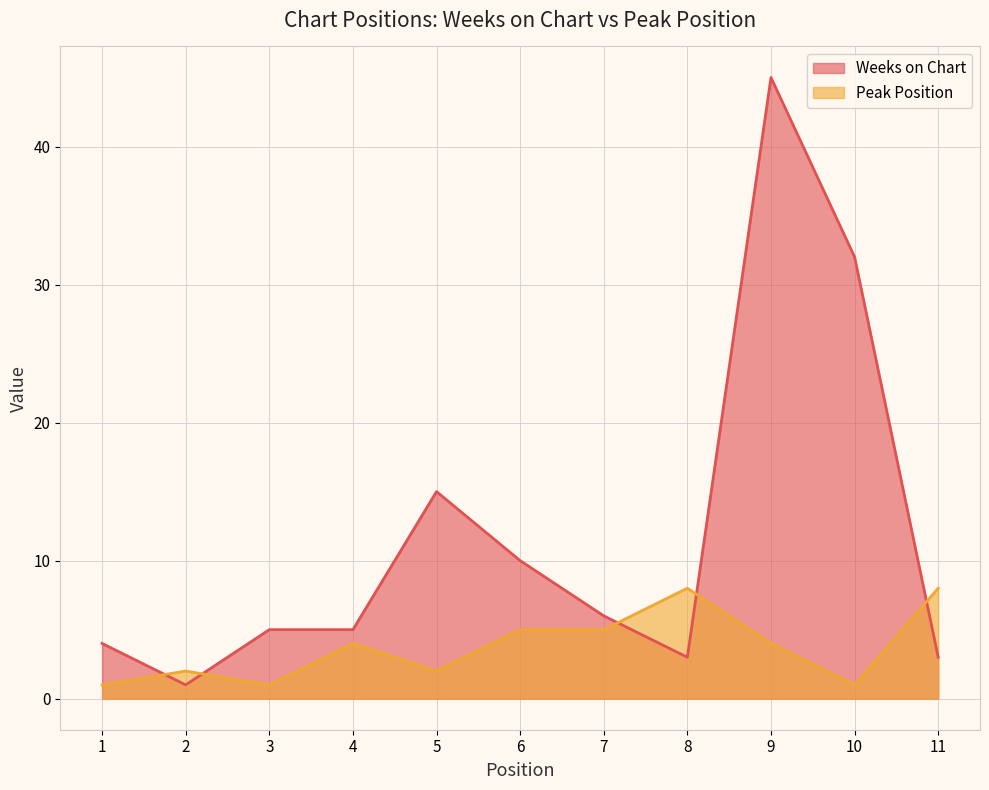

What is the difference between the Weeks on Chart values at 4 and 11?

2